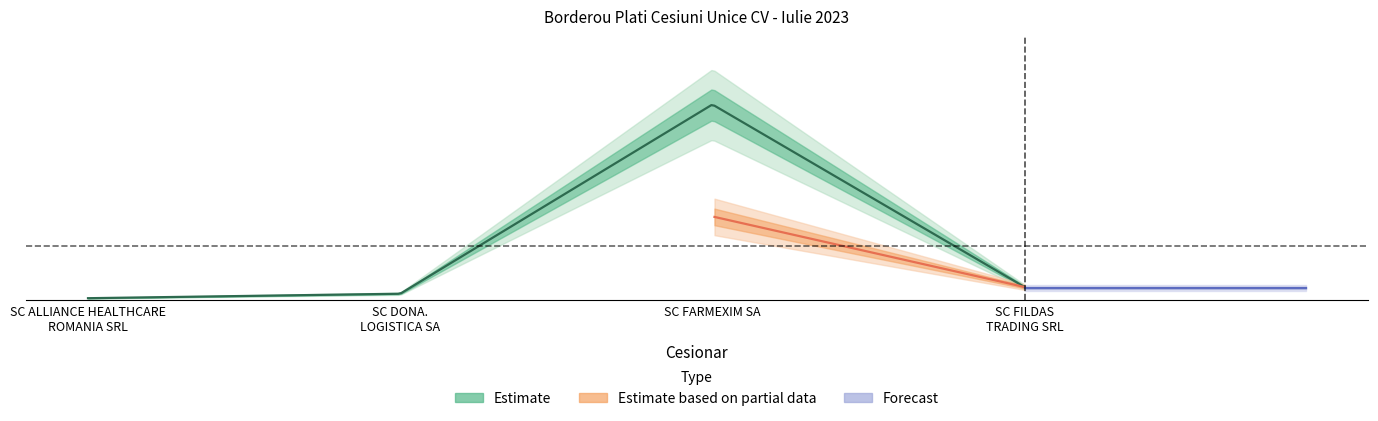

What is the difference between the second highest and second lowest values in the VALOARE_PLATA series?

4910.8